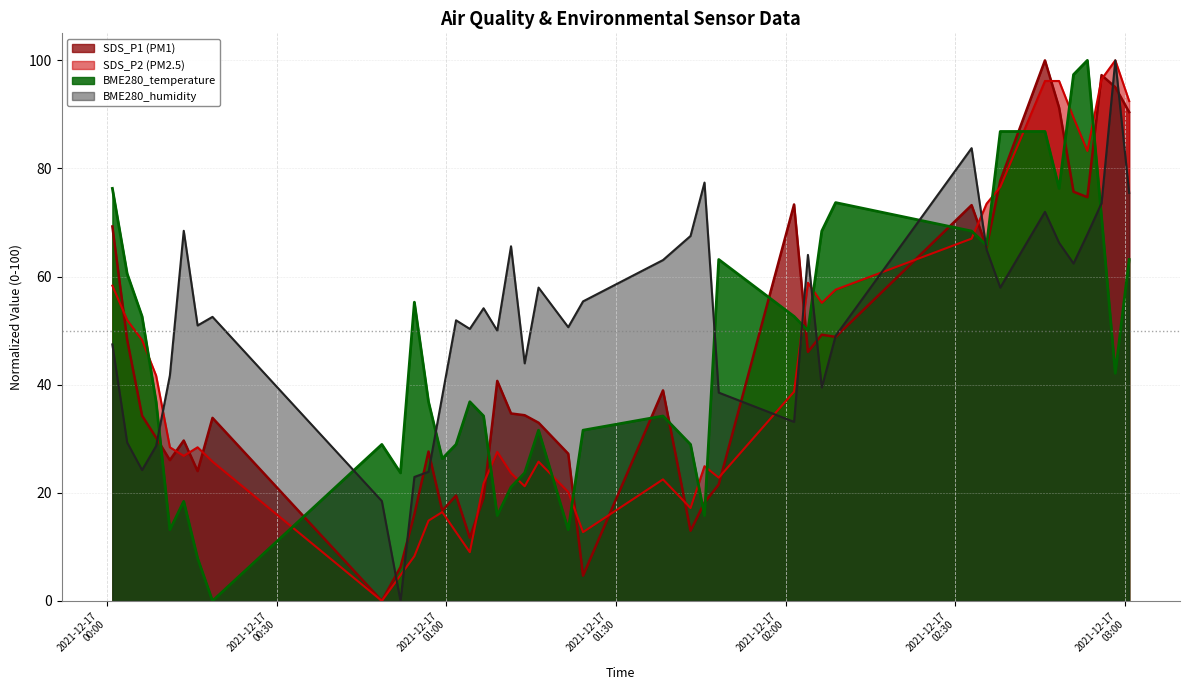

What is the sum of all BME280_temperature values?

1818.4